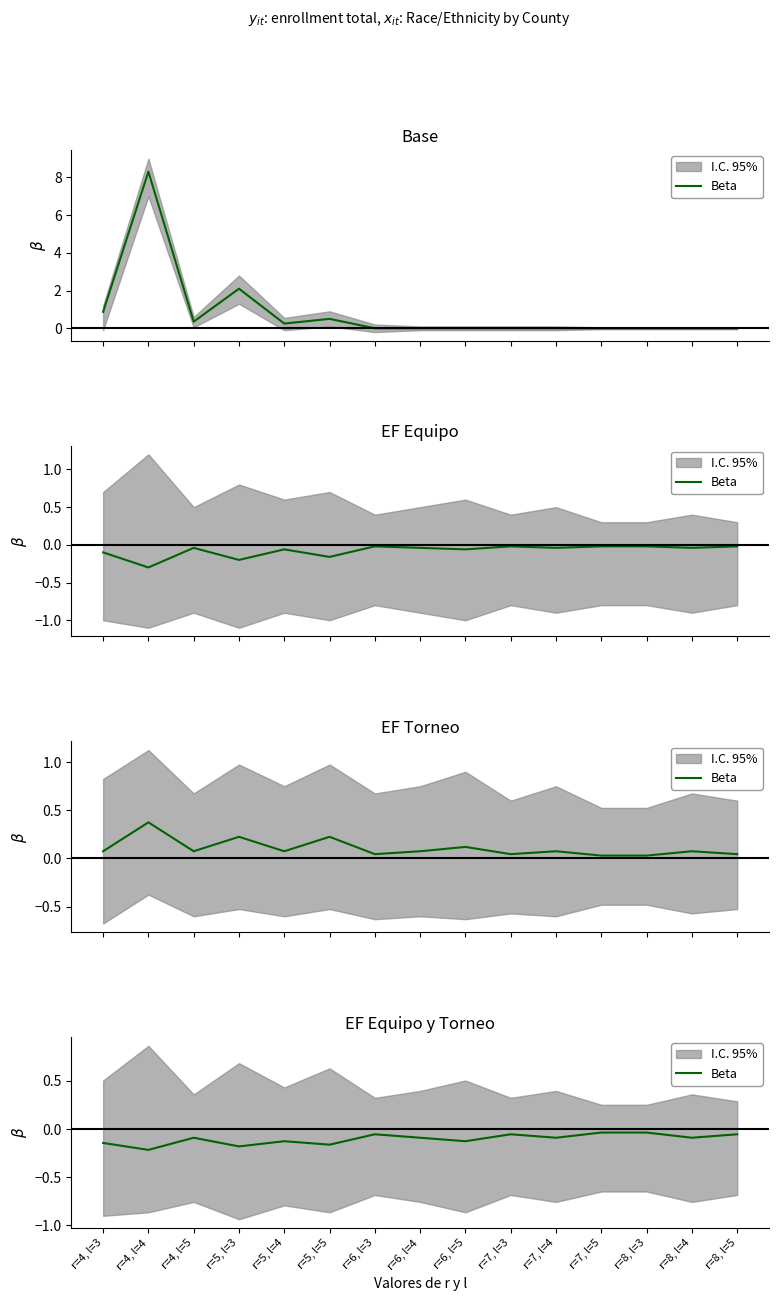

What is the difference between the values at r=7, l=5 and r=6, l=5?

0.1